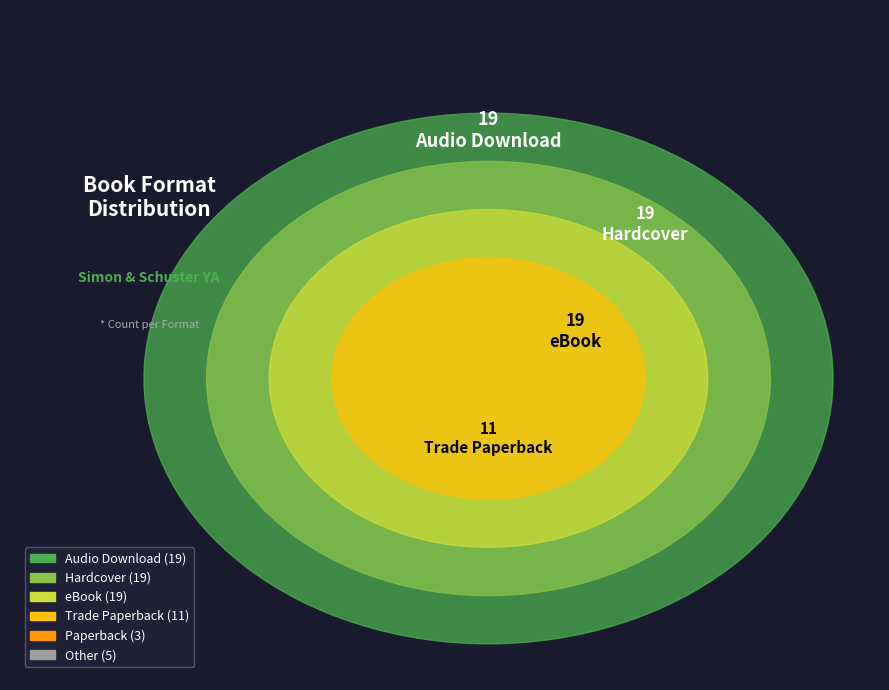

To the nearest percent, what percentage of the pie is Paperback?

4%